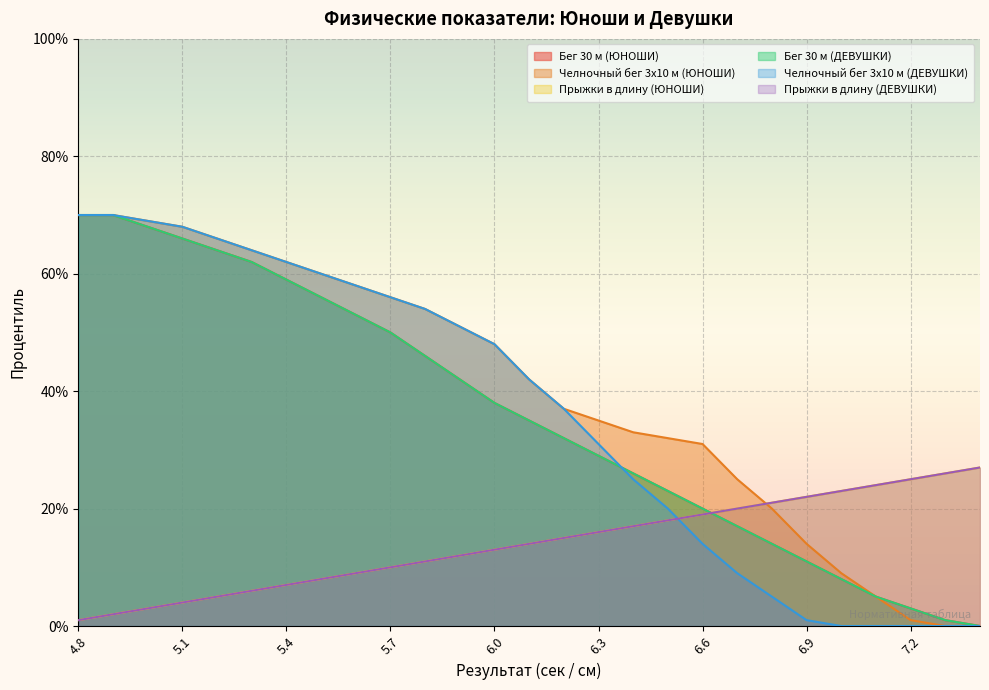

The value of Челночный бег 3x10 м (ДЕВУШКИ) at 5.2 is 66. True or false?

True